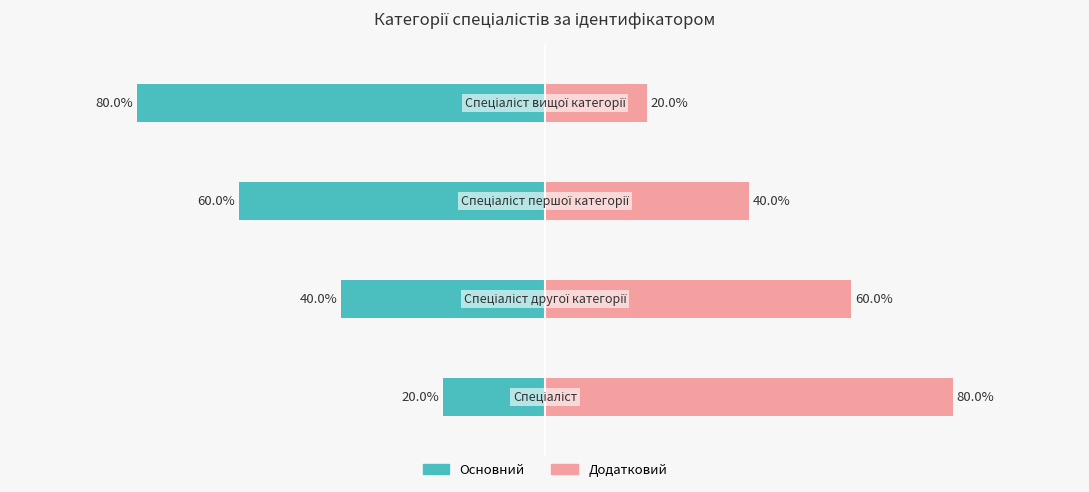

How many groups of bars are there?

4